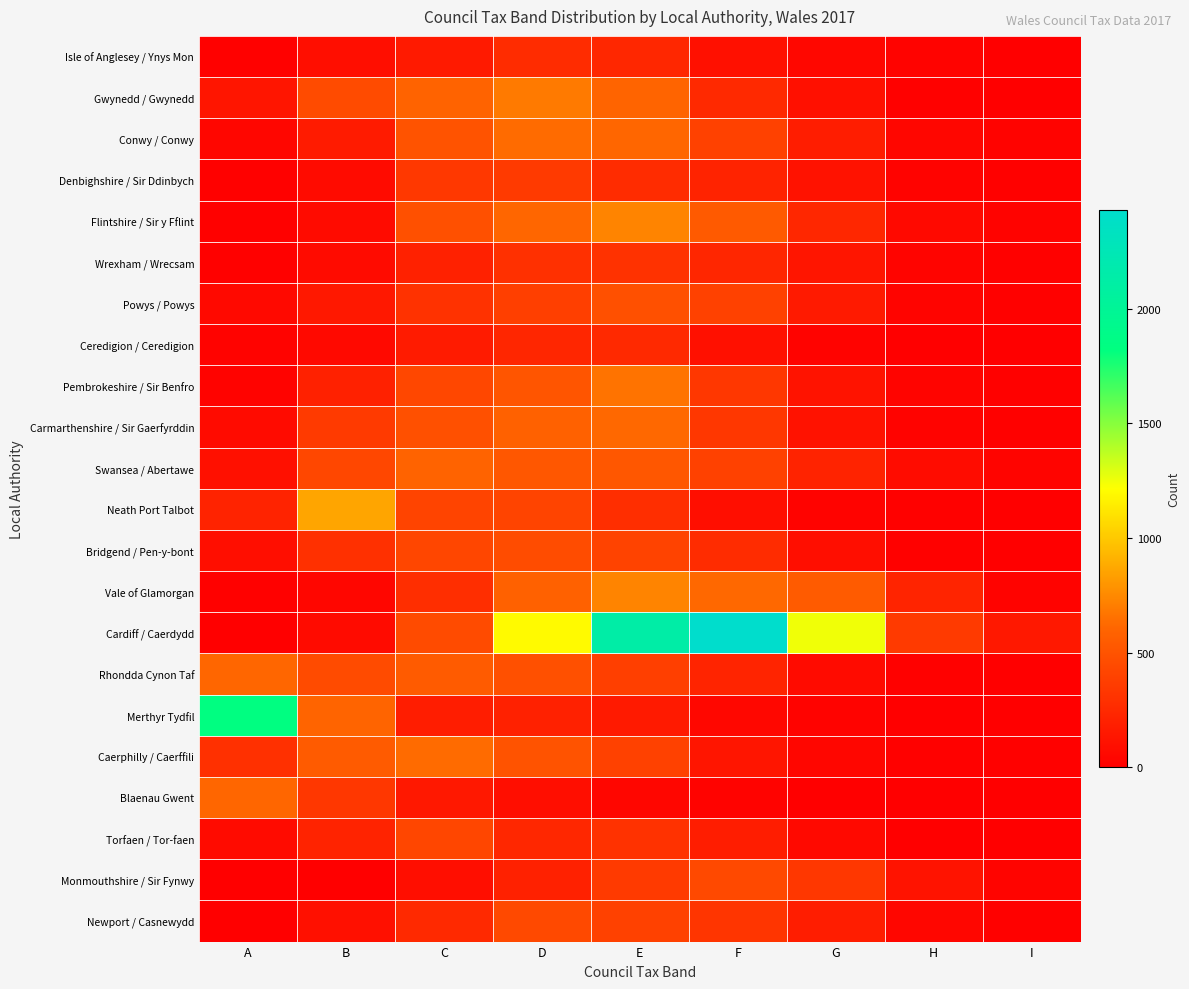

Rank the series at C from highest to lowest value.

Caerphilly / Caerffili, Gwynedd / Gwynedd, Swansea / Abertawe, Rhondda Cynon Taf, Conwy / Conwy, Flintshire / Sir y Fflint, Carmarthenshire / Sir Gaerfyrddin, Cardiff / Caerdydd, Pembrokeshire / Sir Benfro, Bridgend / Pen-y-bont, Torfaen / Tor-faen, Neath Port Talbot, Denbighshire / Sir Ddinbych, Powys / Powys, Vale of Glamorgan, Newport / Casnewydd, Wrexham / Wrecsam, Merthyr Tydfil, Ceredigion / Ceredigion, Isle of Anglesey / Ynys Mon, Blaenau Gwent, Monmouthshire / Sir Fynwy